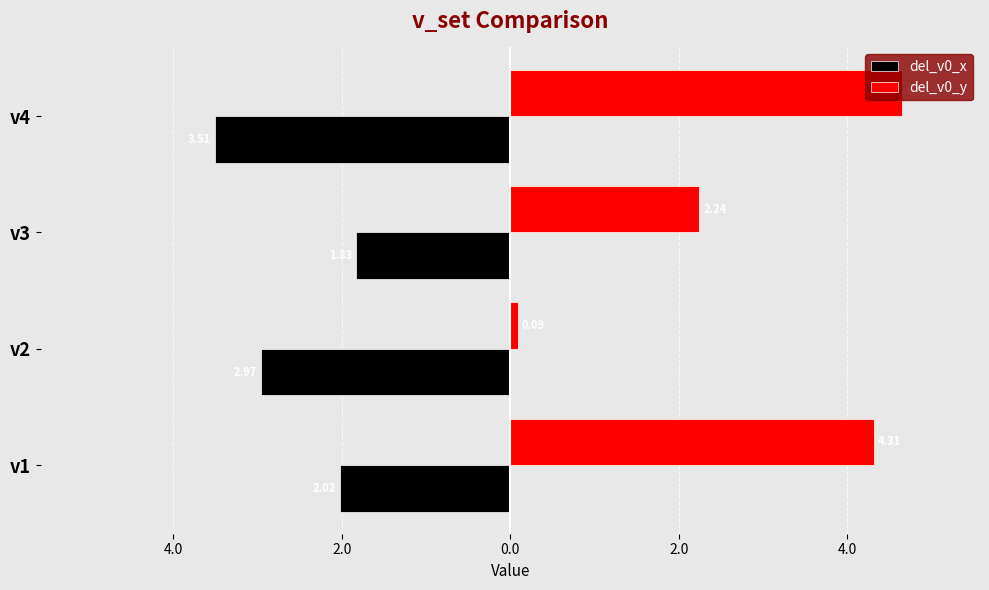

What are all the series names shown in the legend?

del_v0_x, del_v0_y